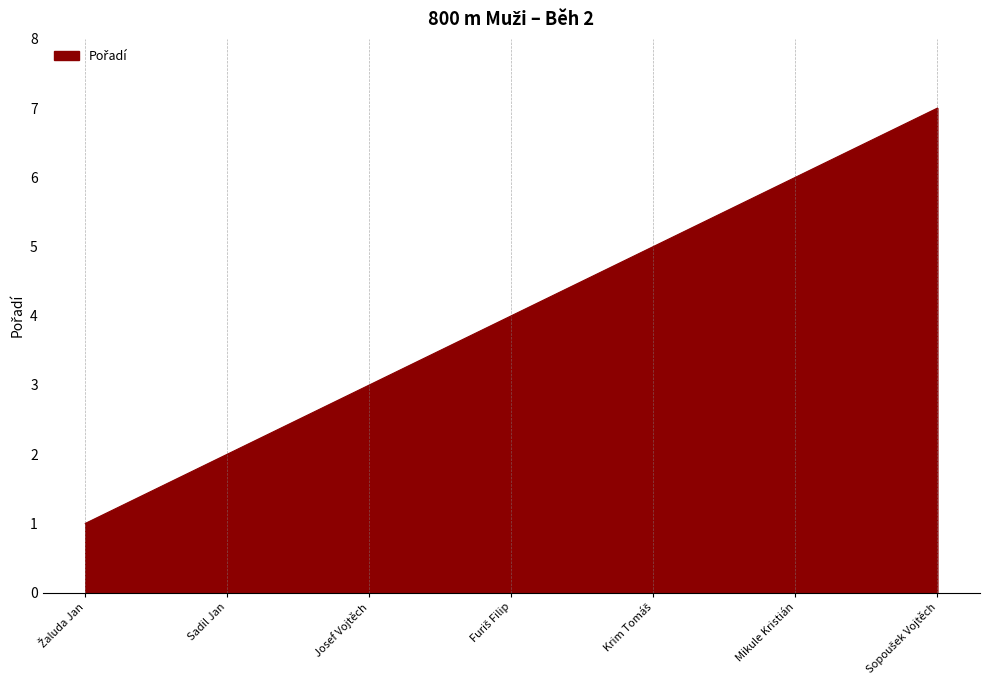

How many lines are shown in the chart?

1